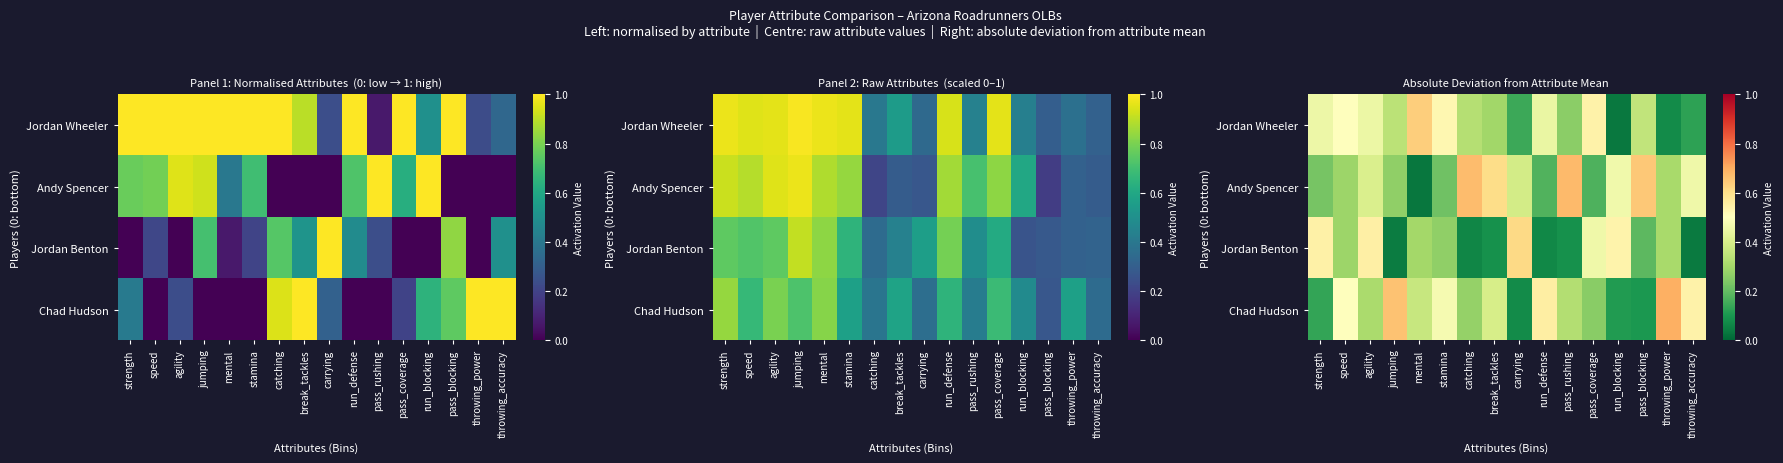

At which label does Jordan Benton reach its minimum?

throwing_accuracy